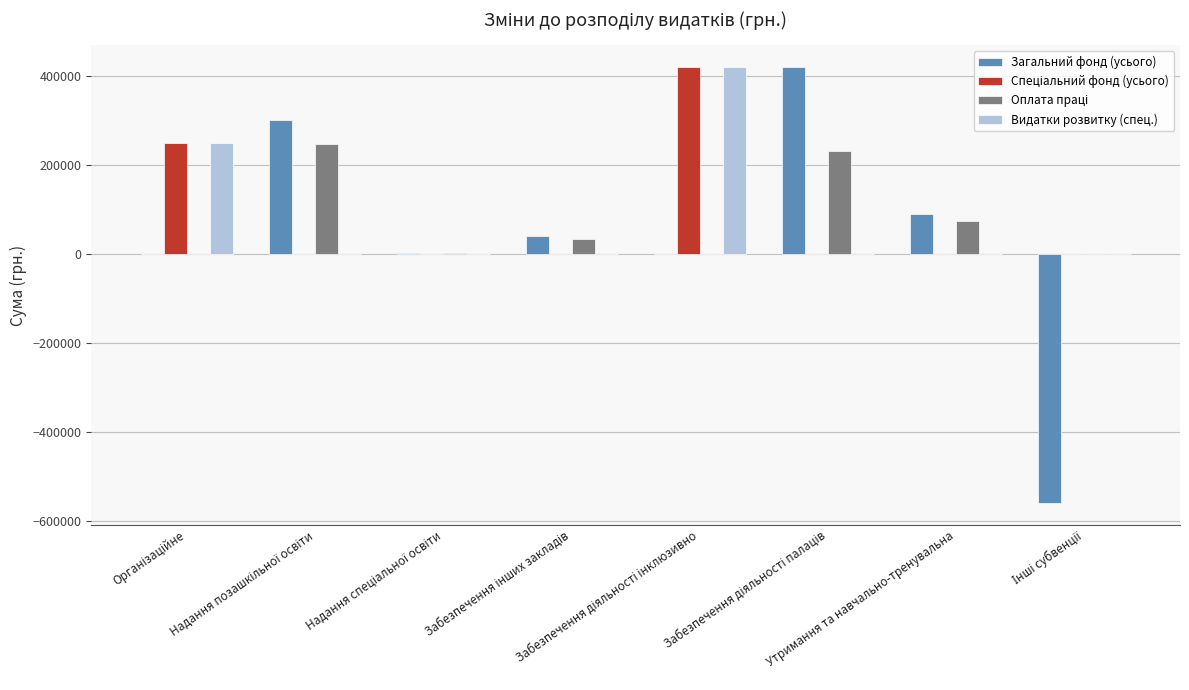

What is the maximum value shown in the chart?

420682.0